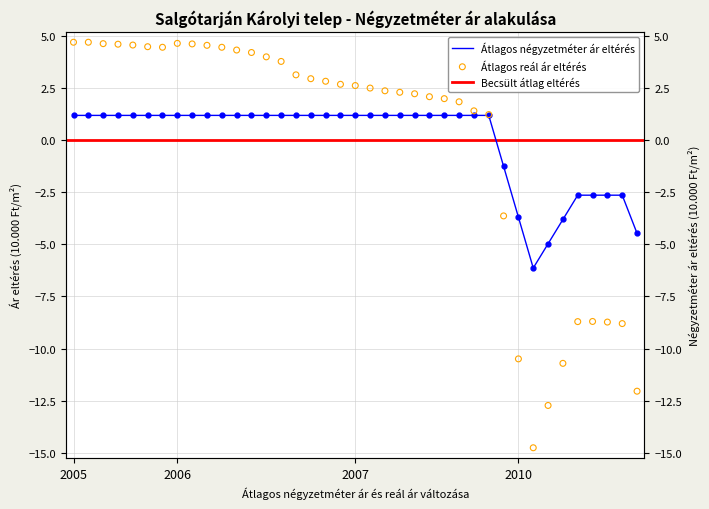

Which series contains the lowest Y value?

Átlagos reál ár